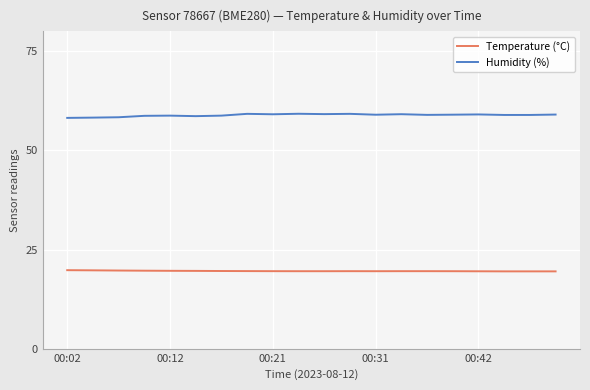

True or false: Humidity (%) and Temperature (°C) cross at least once.

False